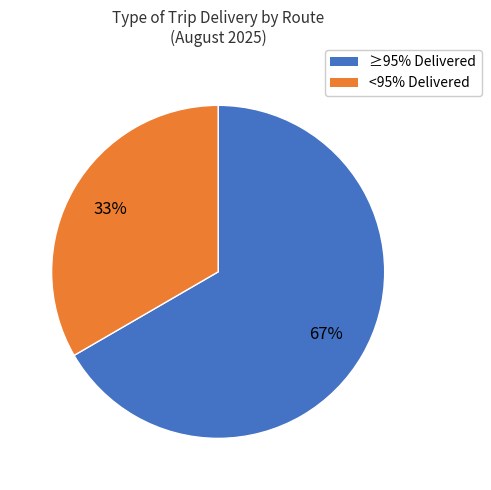

To the nearest percent, what is the average slice percentage?

50%